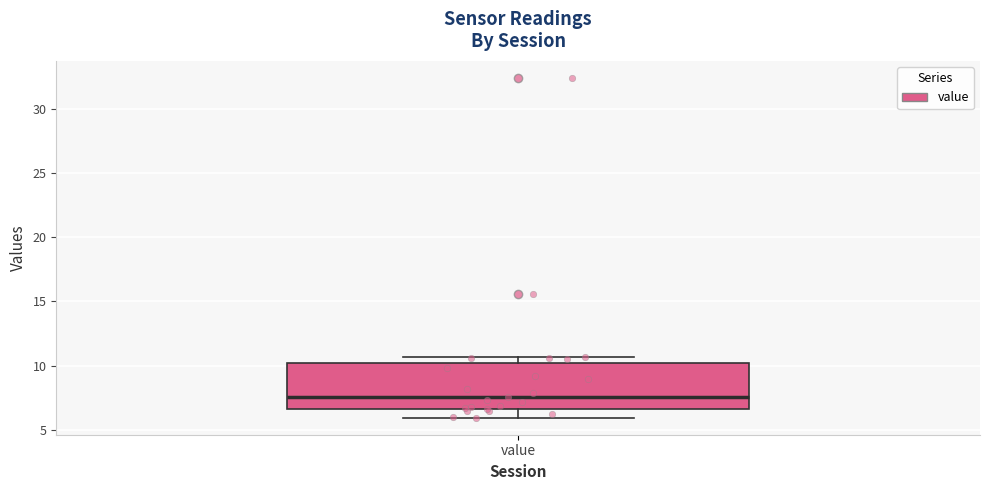

Transcribe this box plot: give where the median line is, the range the box spans, and where the two whiskers end, as read against the y-axis. The values are not printed on the chart, so give them approximately, as read against the axis.

median 7.5, box 6.5 to 10.0, whiskers 6.0 to 10.5